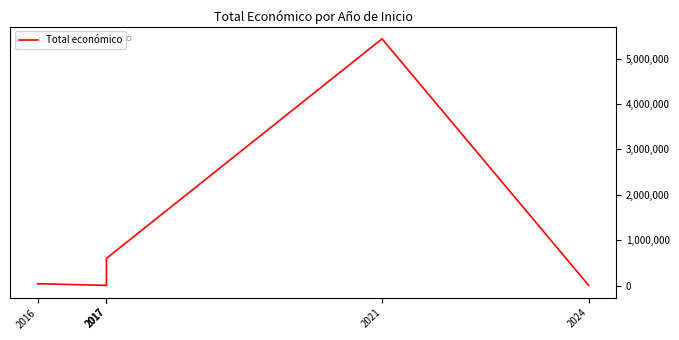

The value at 2021 is 5433552. True or false?

True